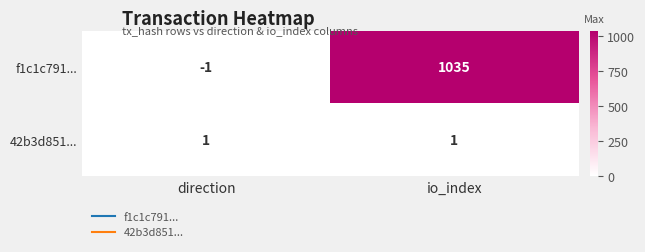

How many data points does each series have?

2